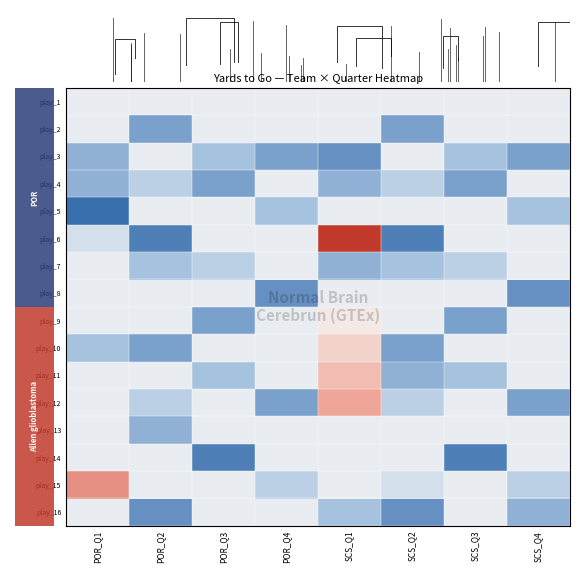

How many data points does each series have?

8